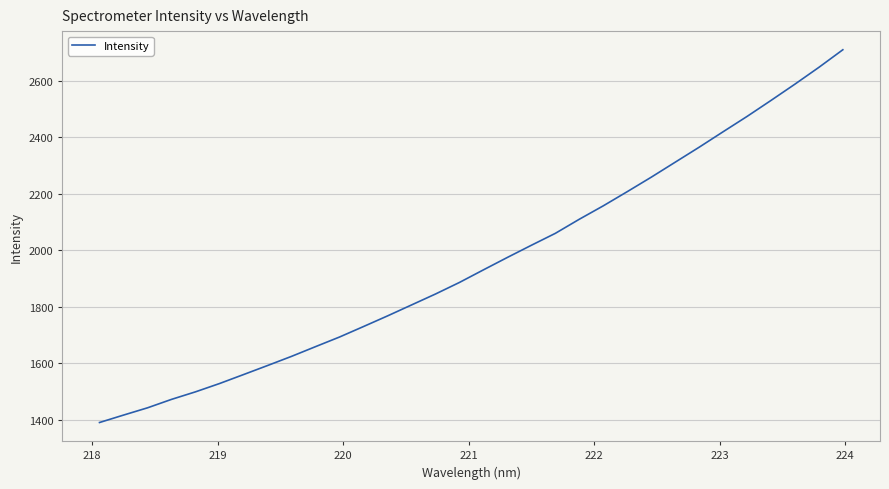

How many lines are shown in the chart?

1